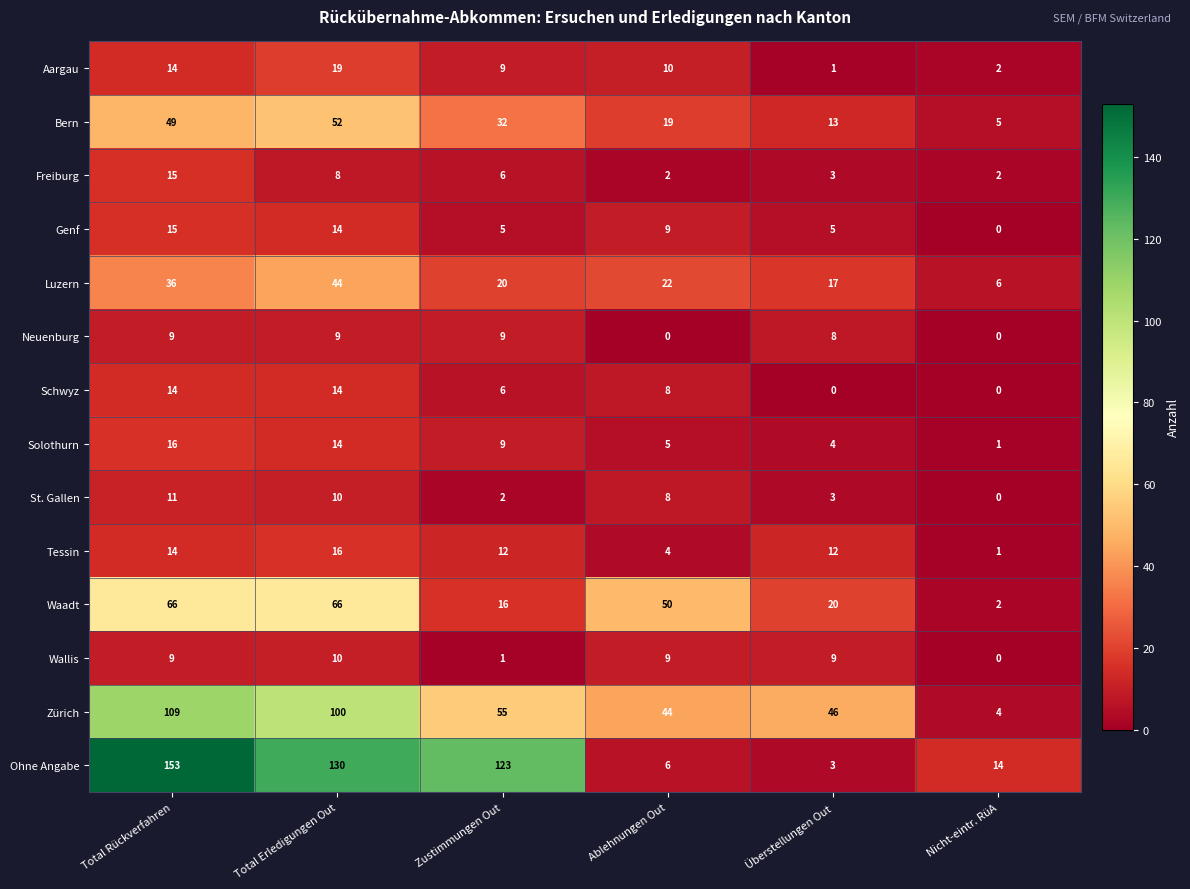

The value of Solothurn at Zustimmungen Out is 5. True or false?

False